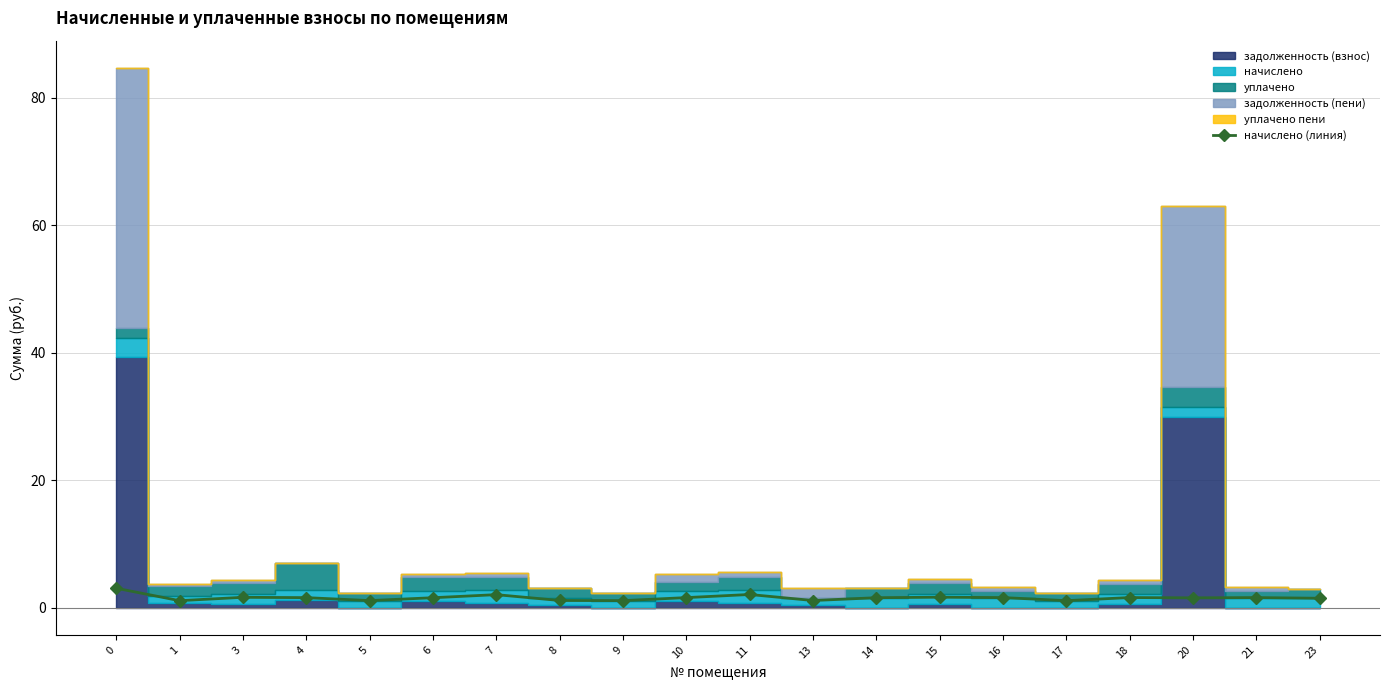

Reading right to left, list all the values displayed in this chart.

1.5	1.6	1.6	1.6	1.1	1.6	1.7	1.6	1.2	2.1	1.6	1.1	1.2	2.1	1.6	1.1	1.6	1.7	1.1	3.1